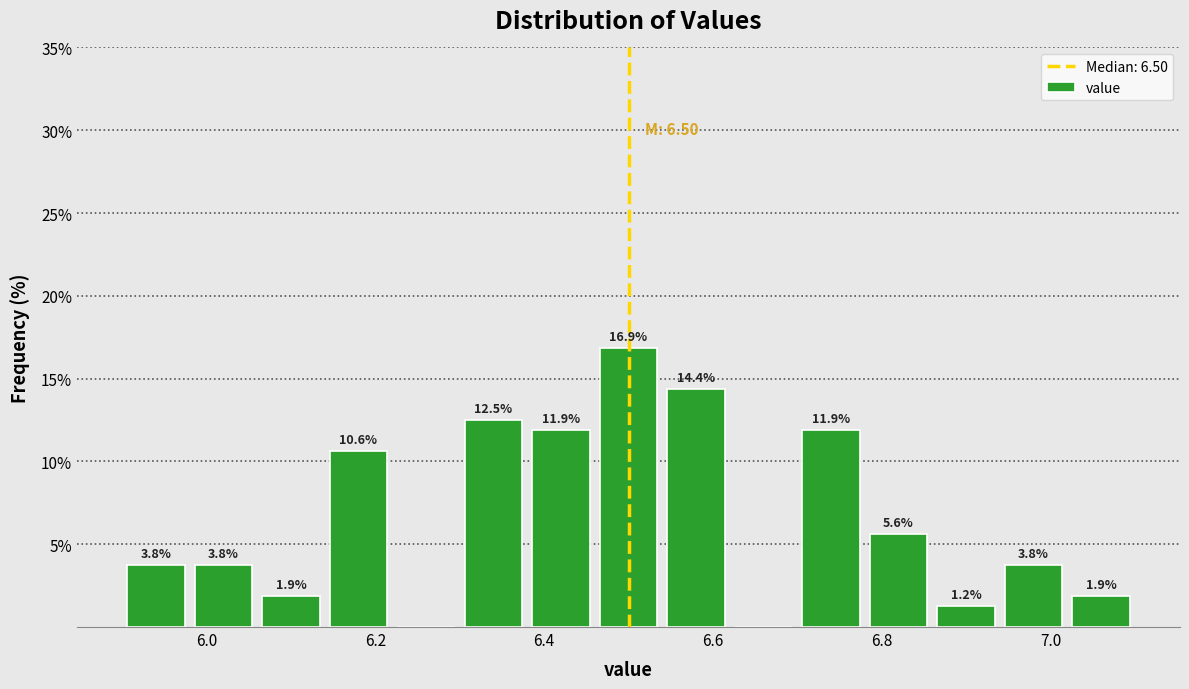

Over which range of the x-axis is the bar tallest?

6.46 to 6.54